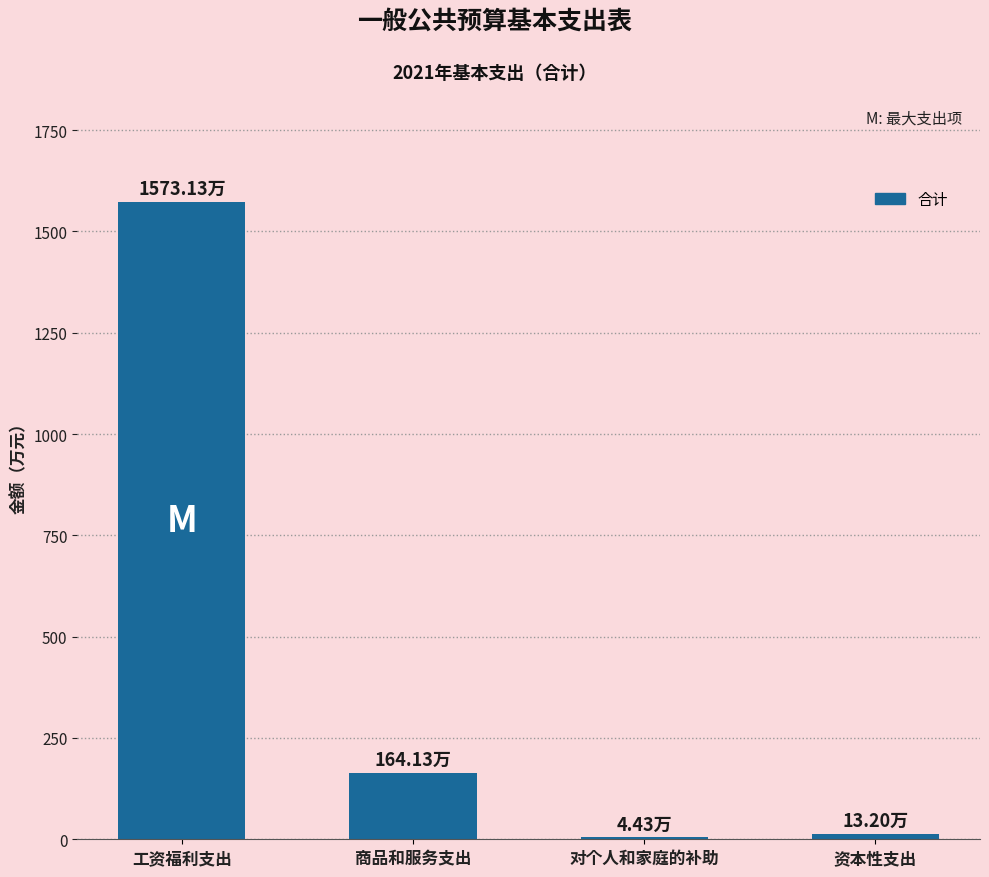

What is the average value?

438.7